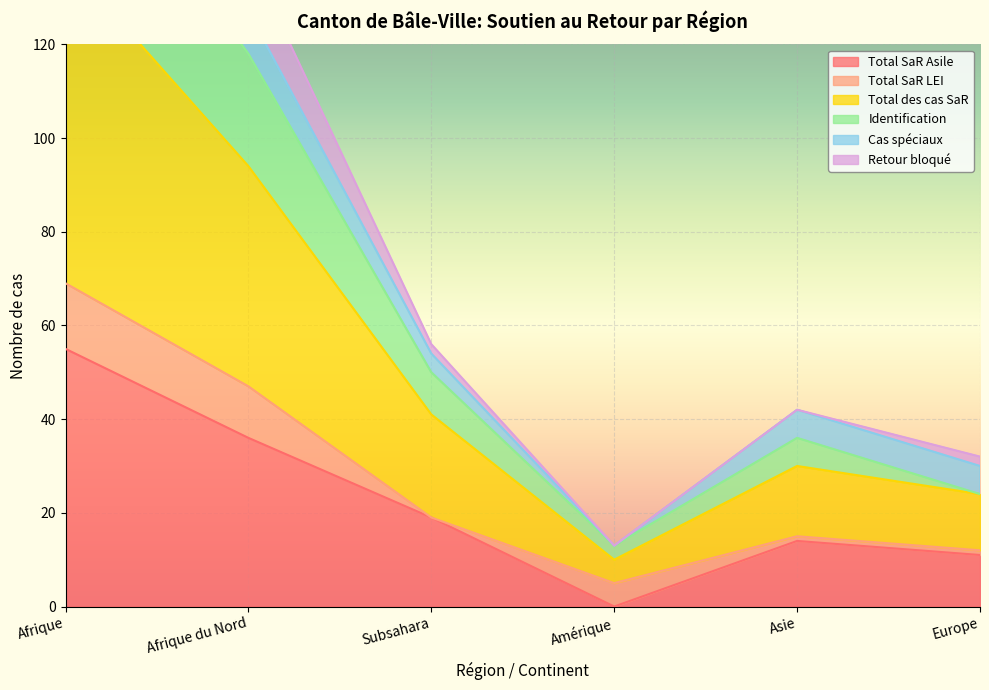

What is the total value across all series at Afrique?

364